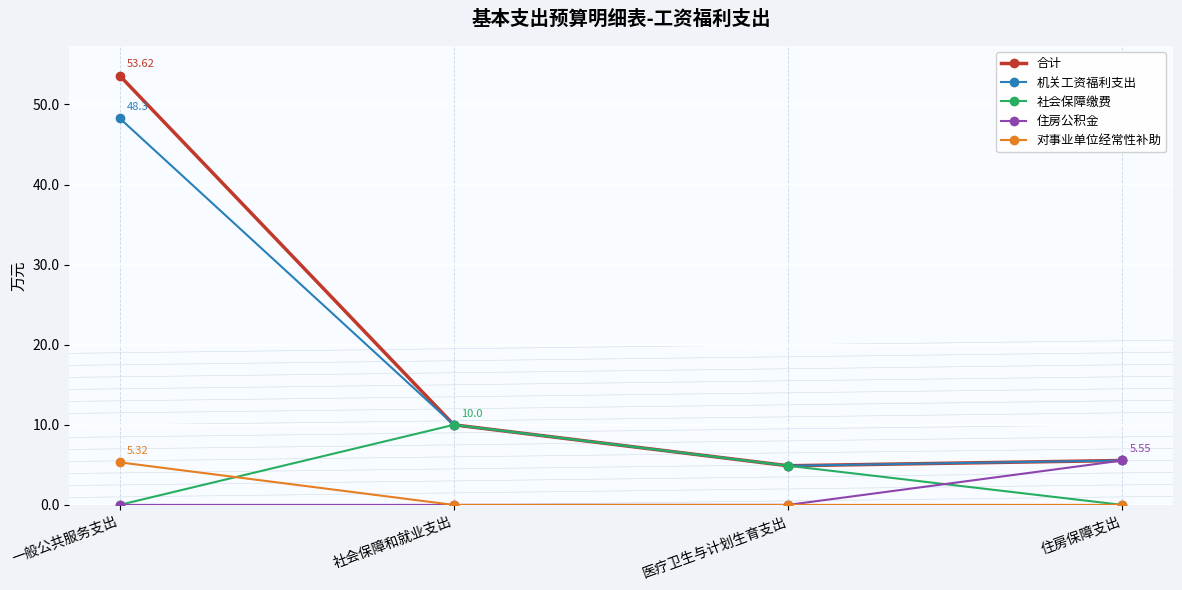

Count the number of categories in the chart.

4